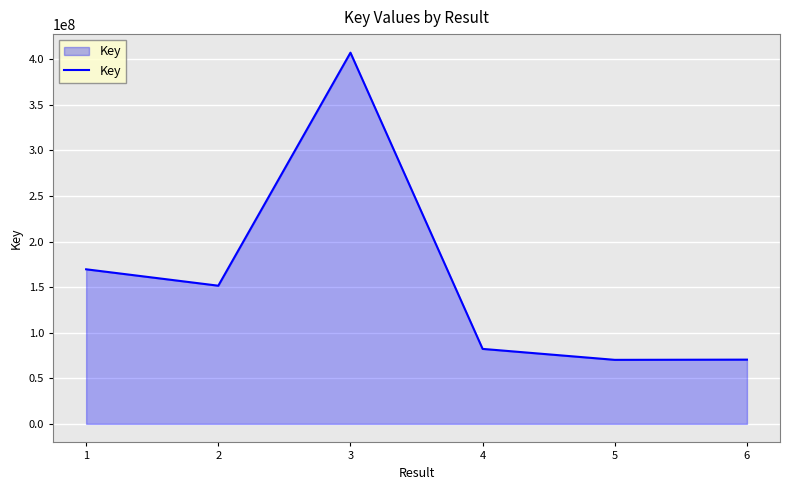

What is the change in value from 3 to 4?

-324998305